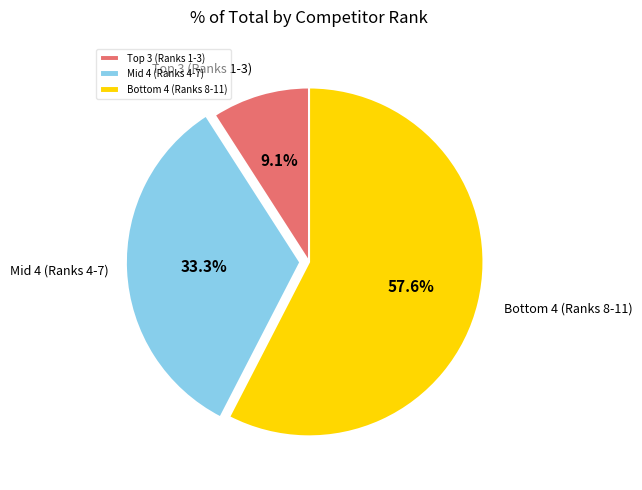

How many slices are in this pie chart?

3